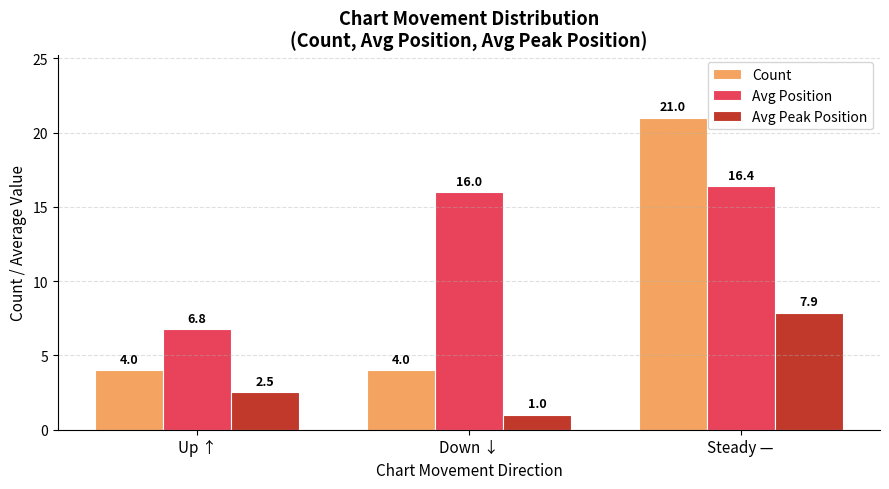

At which category does the chart reach its minimum across all series?

Down ↓